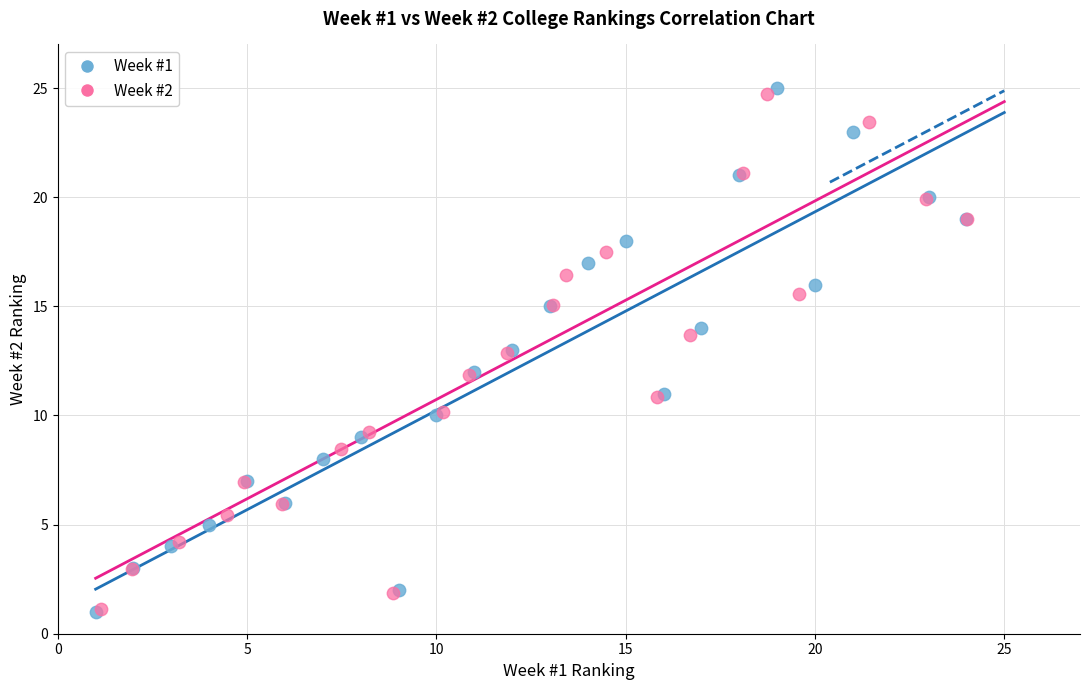

Which series has the widest spread of Y values?

Week #1